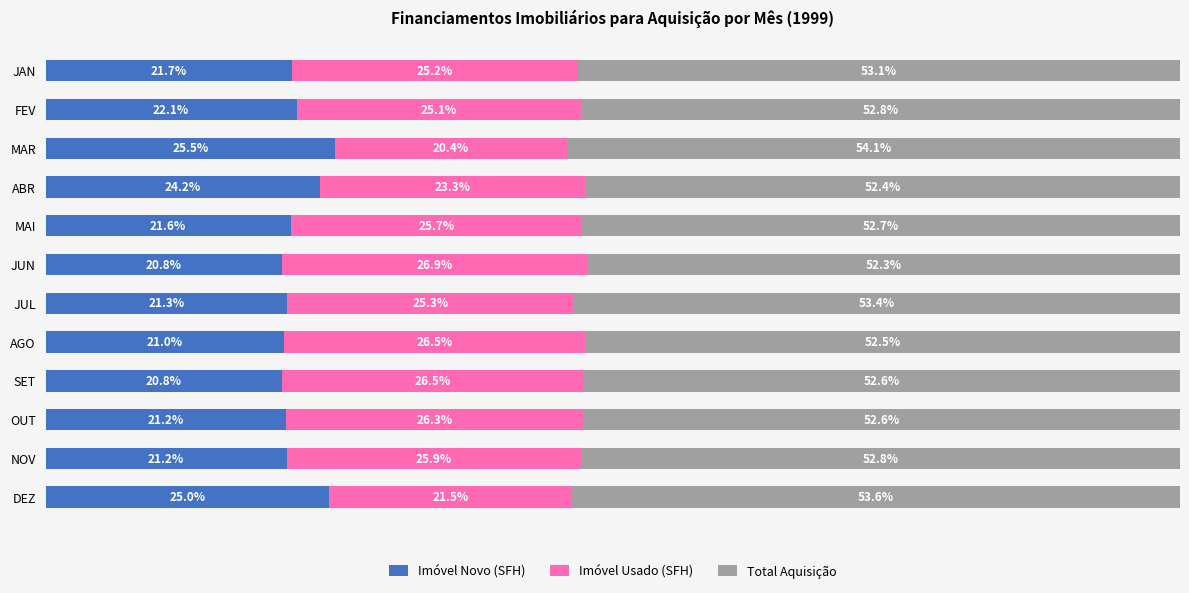

Which category has the highest value in the Imóvel Novo (SFH) series?

MAR